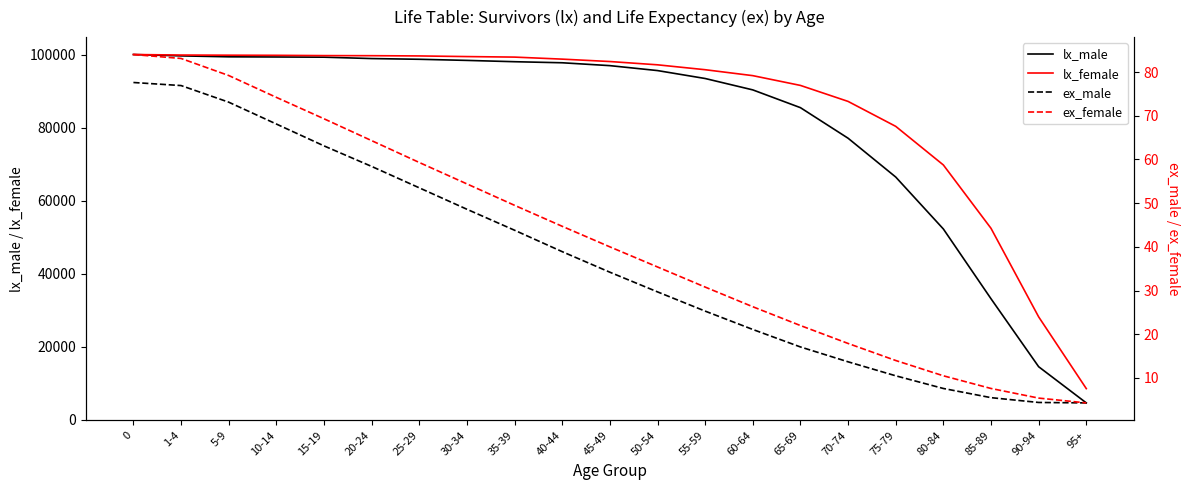

What value does the lx_male series have at 95+?

4557